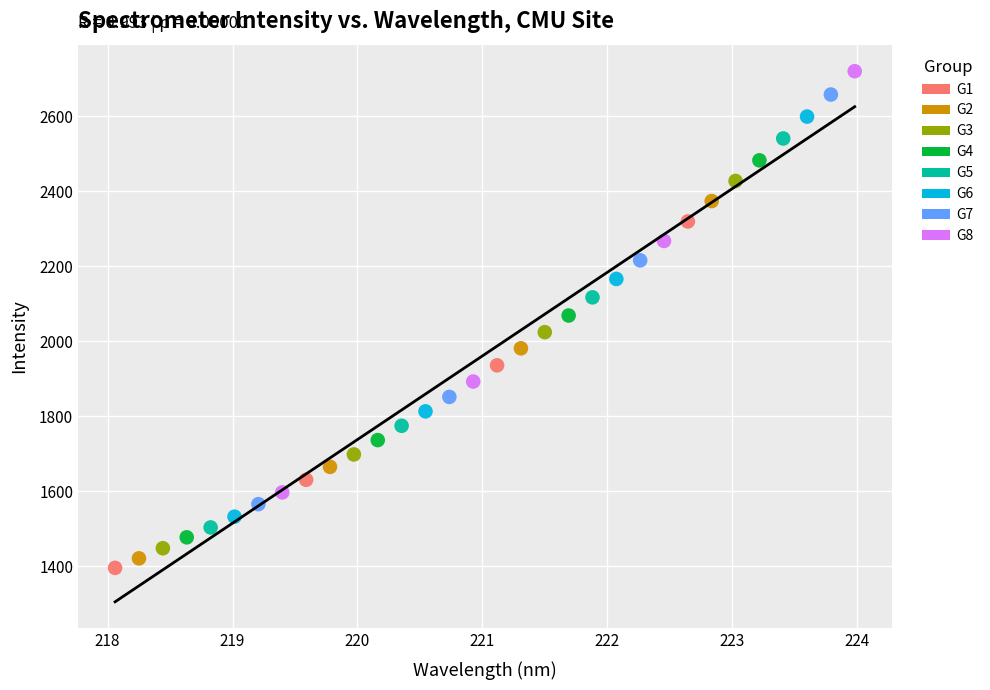

Which series has the widest spread of Y values?

G8